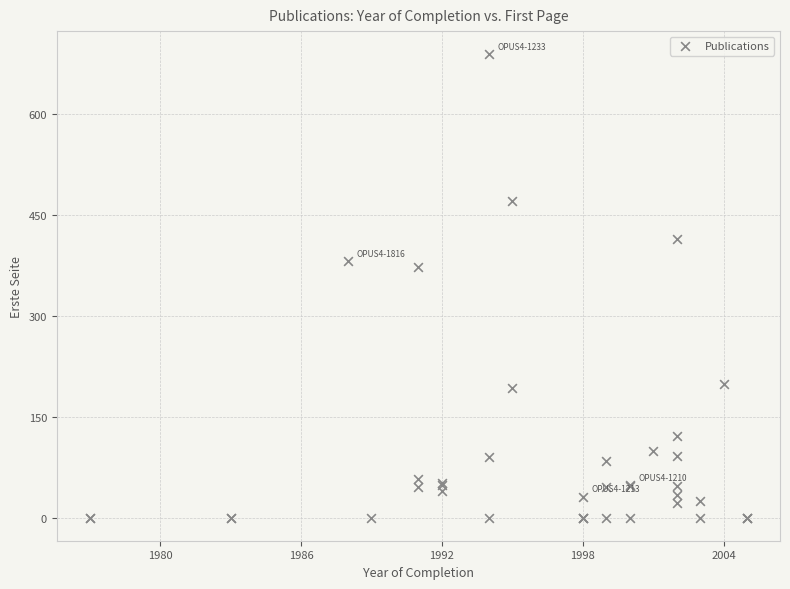

What Y value in the scatter plot is closest to 344?

372